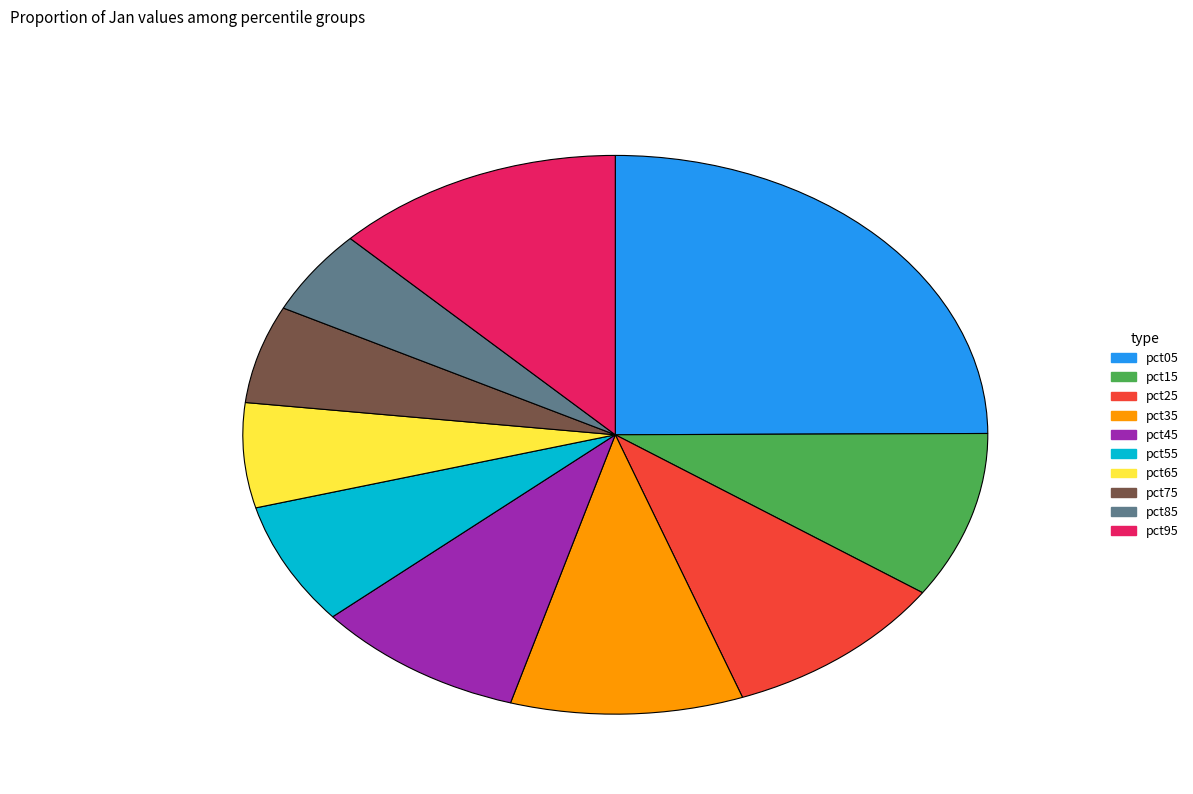

Which slice is the smallest?

pct85